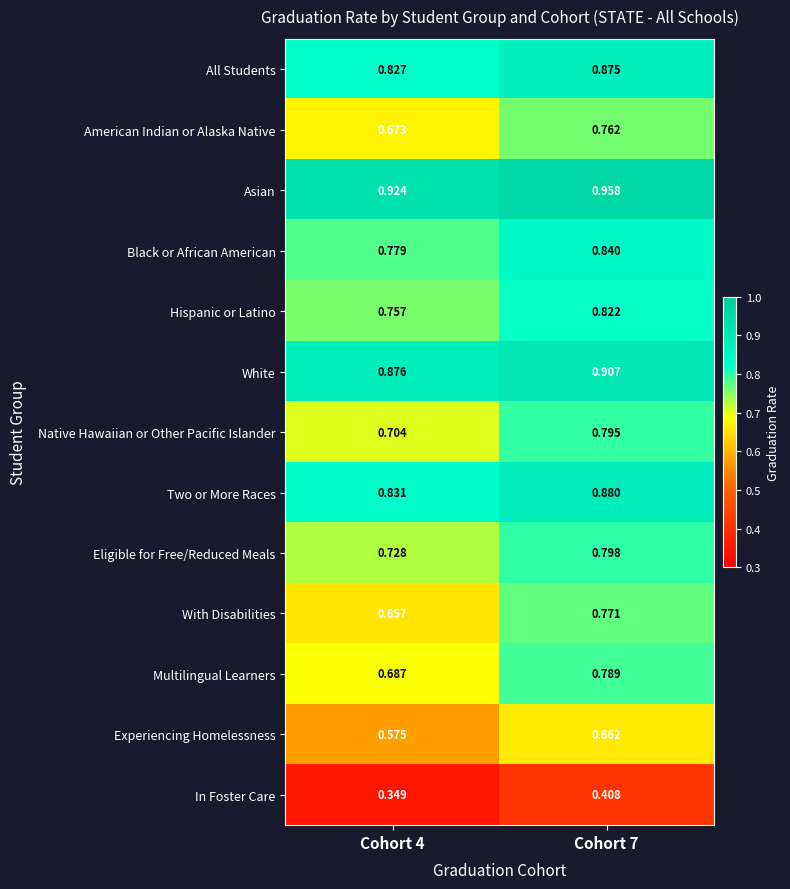

Count the number of categories in the chart.

2